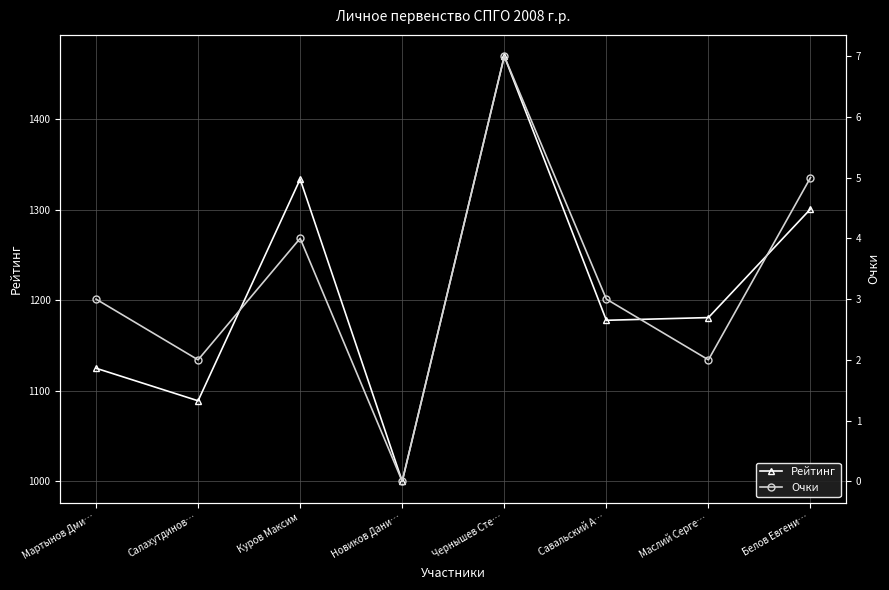

At which category does the chart reach its peak across all series?

Чернышев Сте…